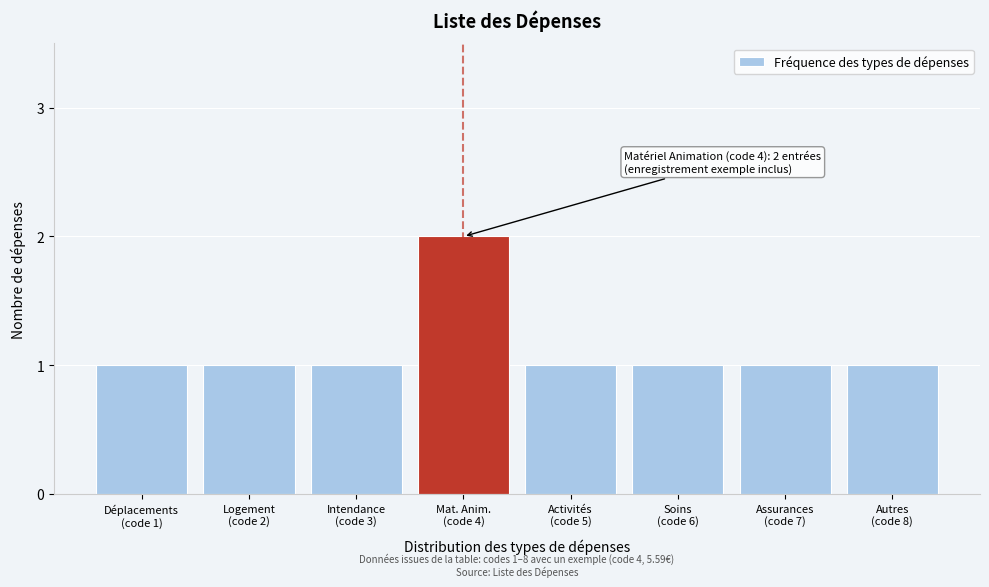

Reading right to left, extract all data points from this chart.

1	1	1	1	2	1	1	1